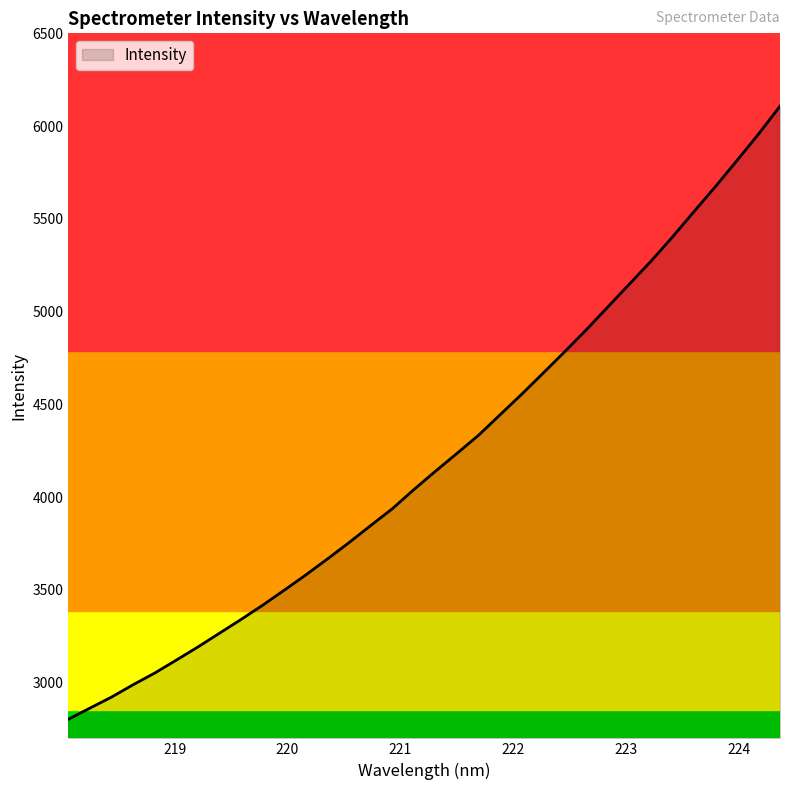

What is the greatest value displayed?

6107.4